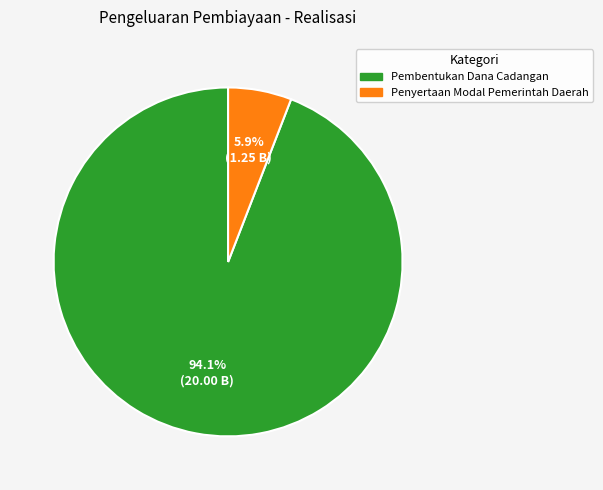

What percentage is the Penyertaan Modal Pemerintah Daerah slice, to the nearest percent?

6%